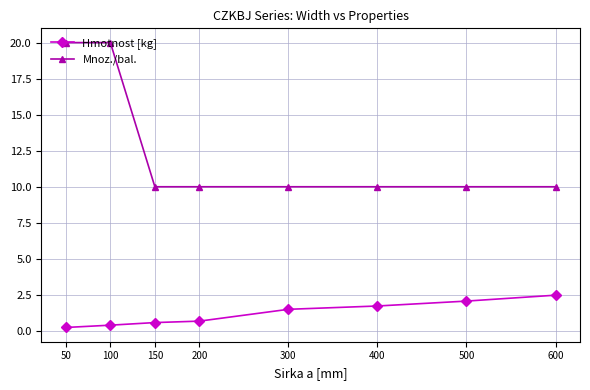

List the series in order of their peak value, highest first.

Mnoz./bal., Hmotnost [kg]